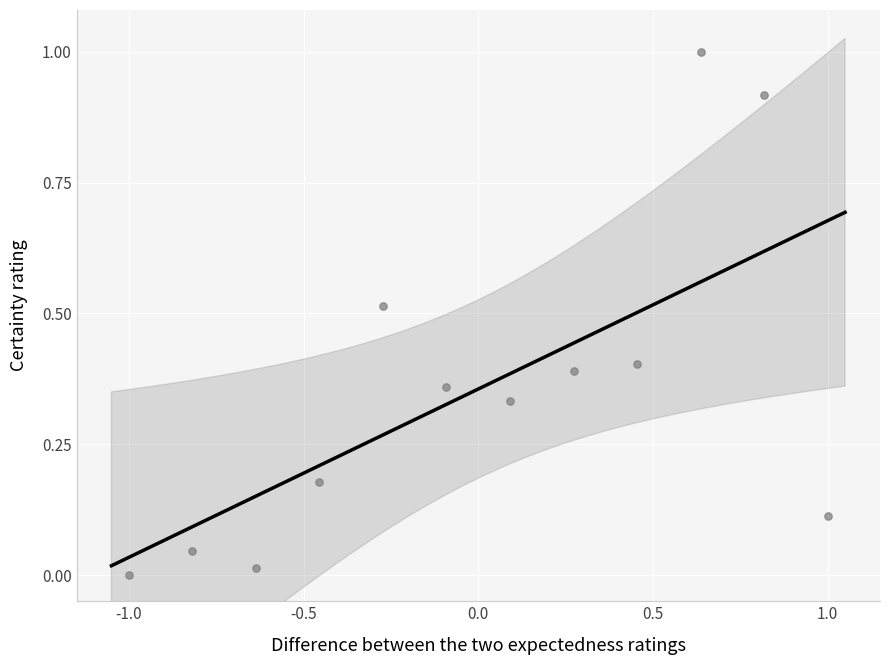

What is the range of Y values (max minus min)?

1.0